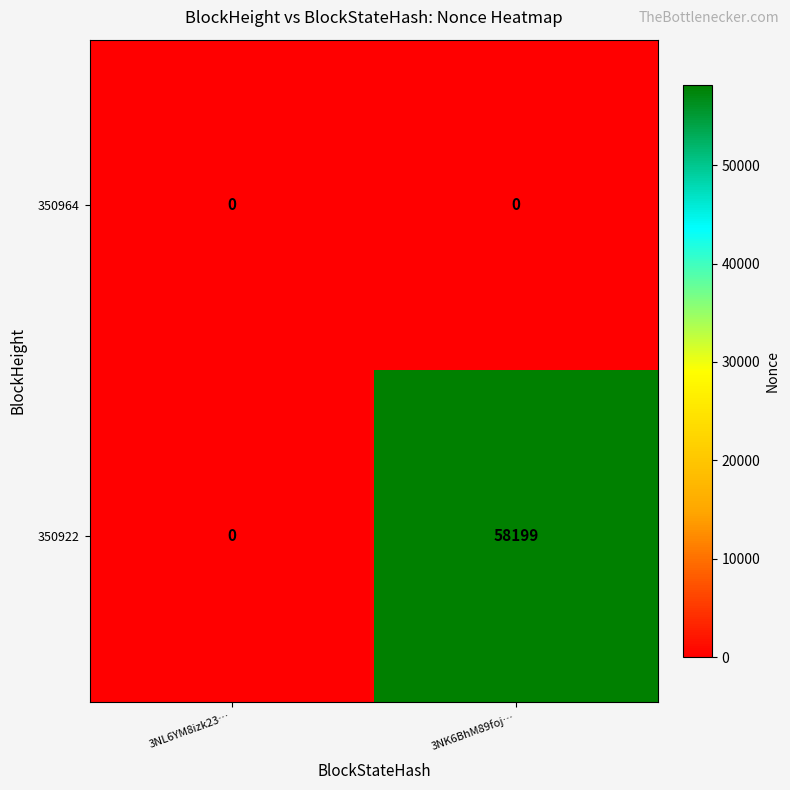

How many data points does each series have?

2